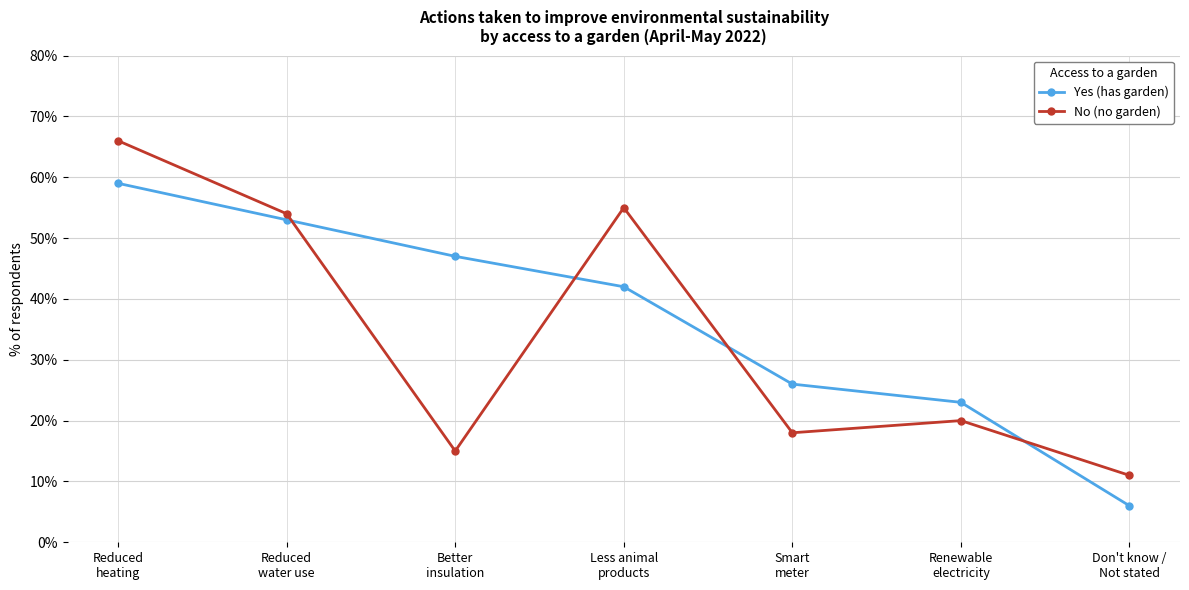

At which label is Yes (has garden) closest to 32?

Smart
meter